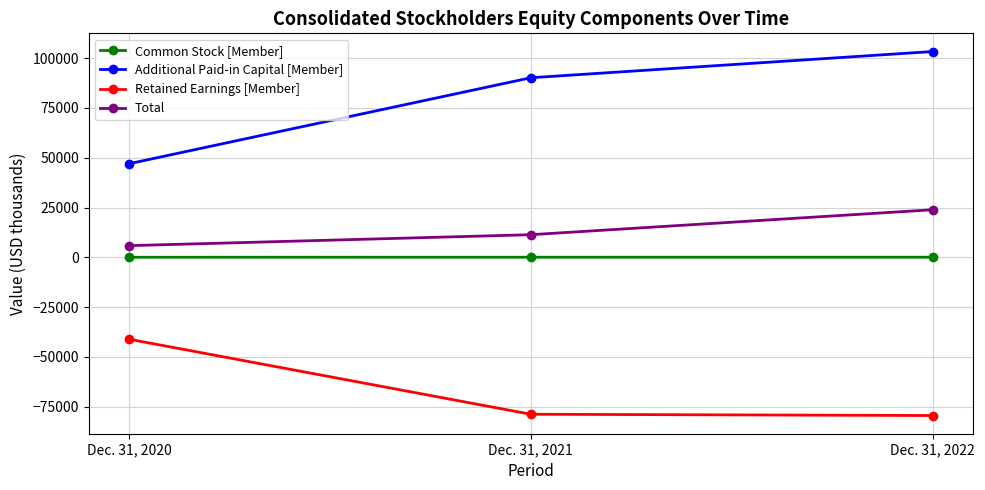

Which category has the highest value in the Retained Earnings [Member] series?

Dec. 31, 2020